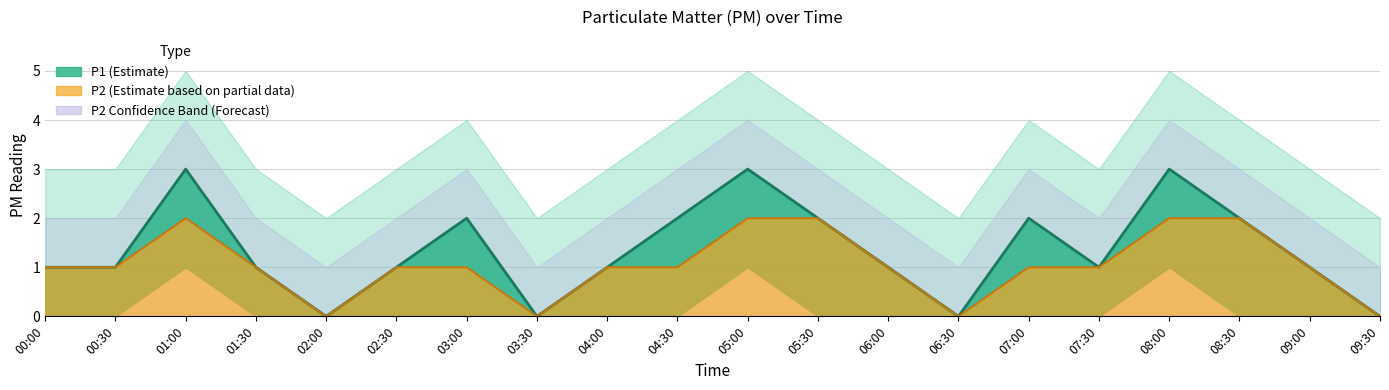

At how many categories does at least one series exceed 1?

8